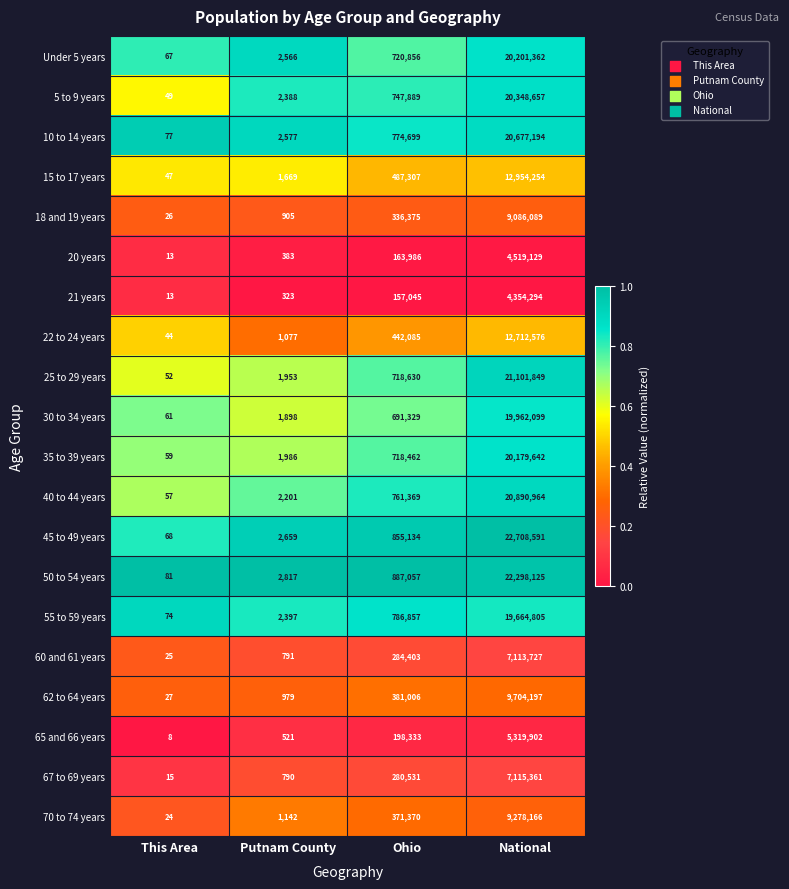

What is the maximum value shown in the chart?

22708591